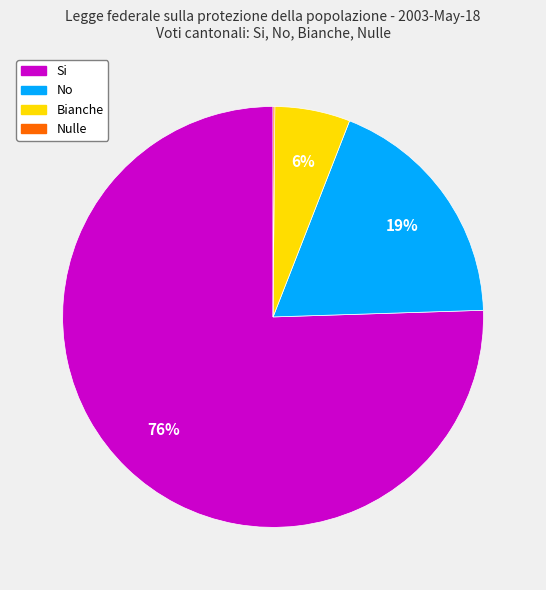

To the nearest percent, what portion does Bianche represent?

6%